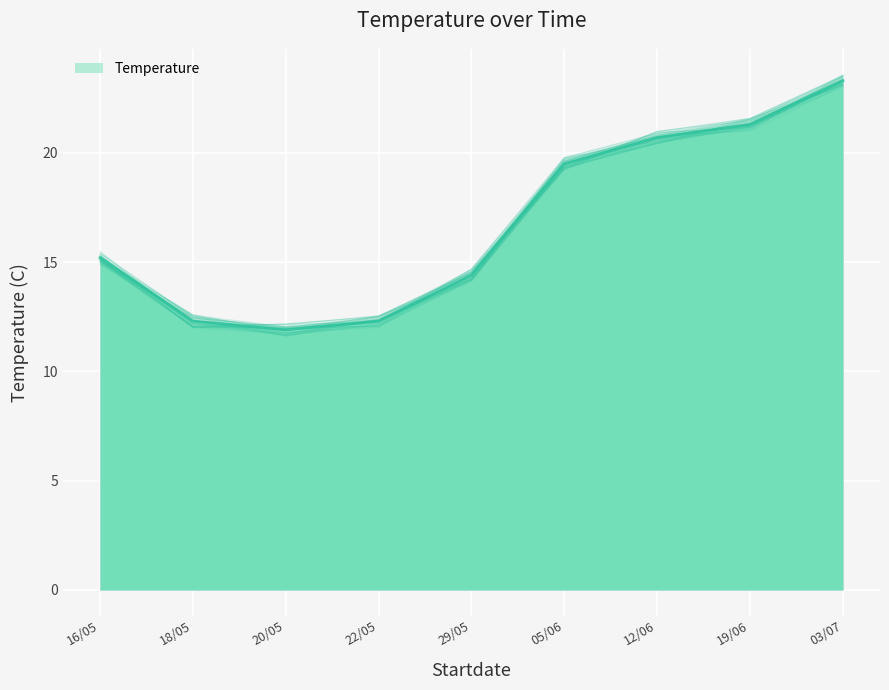

How many lines are shown in the chart?

1